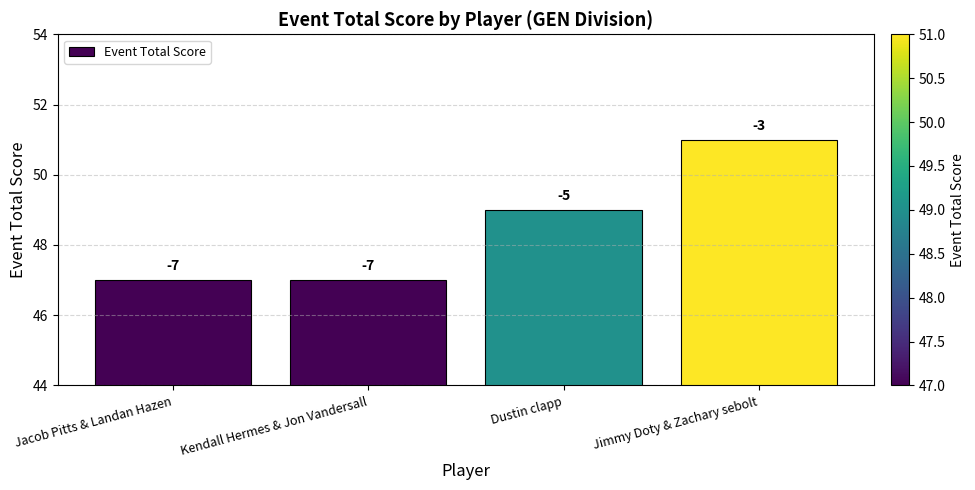

Does the chart contain any negative values?

No